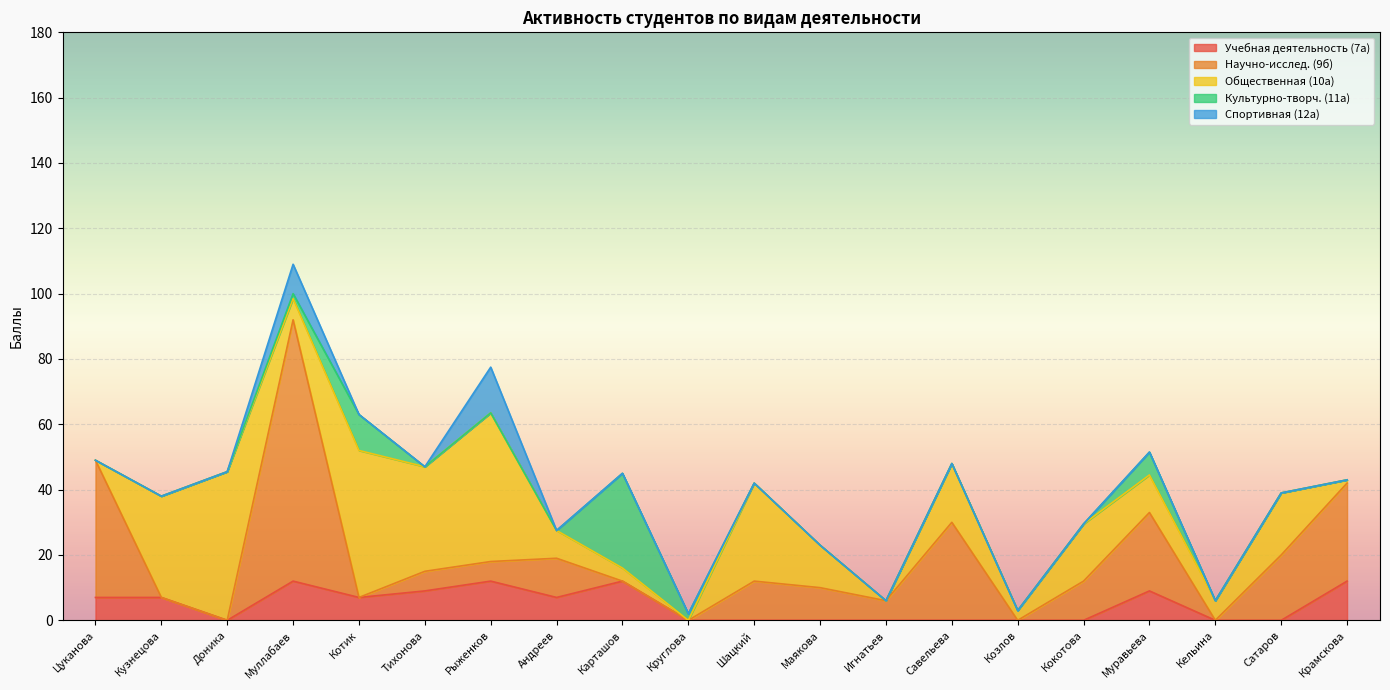

What is the label of the 7th point from the left?

Рыженков